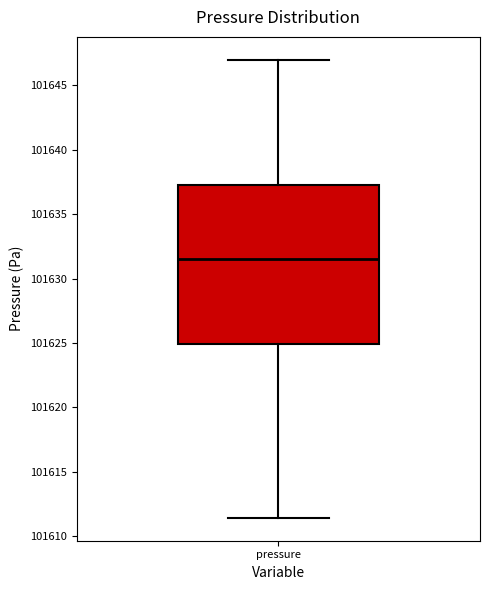

Read this box plot against the y-axis: the position of the median line, the range covered by the box, and the ends of both whiskers. The values are not printed on the chart, so give them approximately, as read against the axis.

median 101631.5, box 101625.0 to 101637.5, whiskers 101611.5 to 101647.0